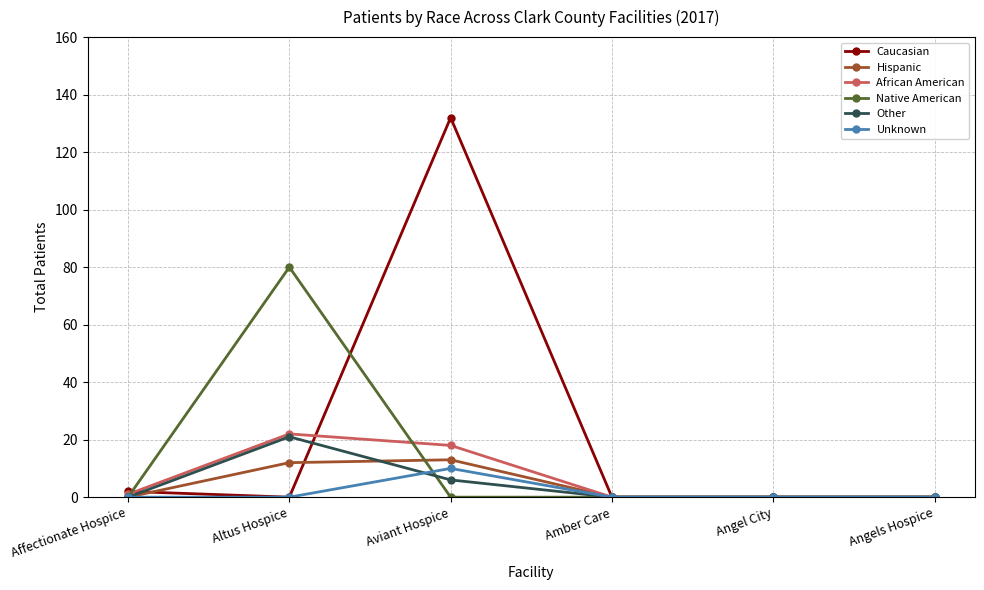

What position from the right is Angels Hospice?

1